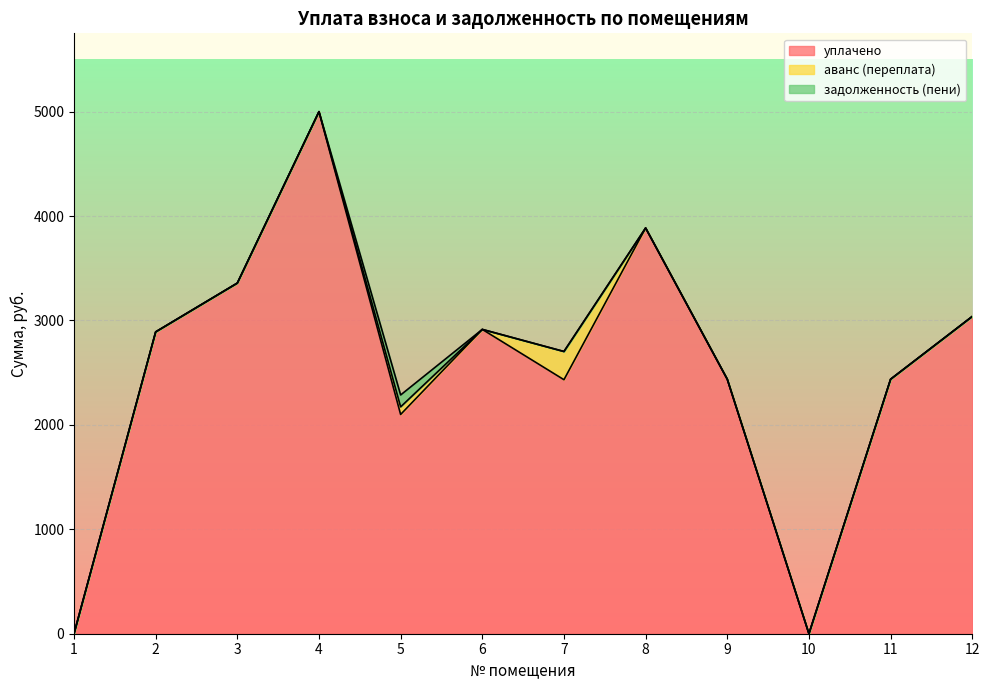

List the series in order of their peak value, highest first.

уплачено, аванс (переплата), задолженность (пени)